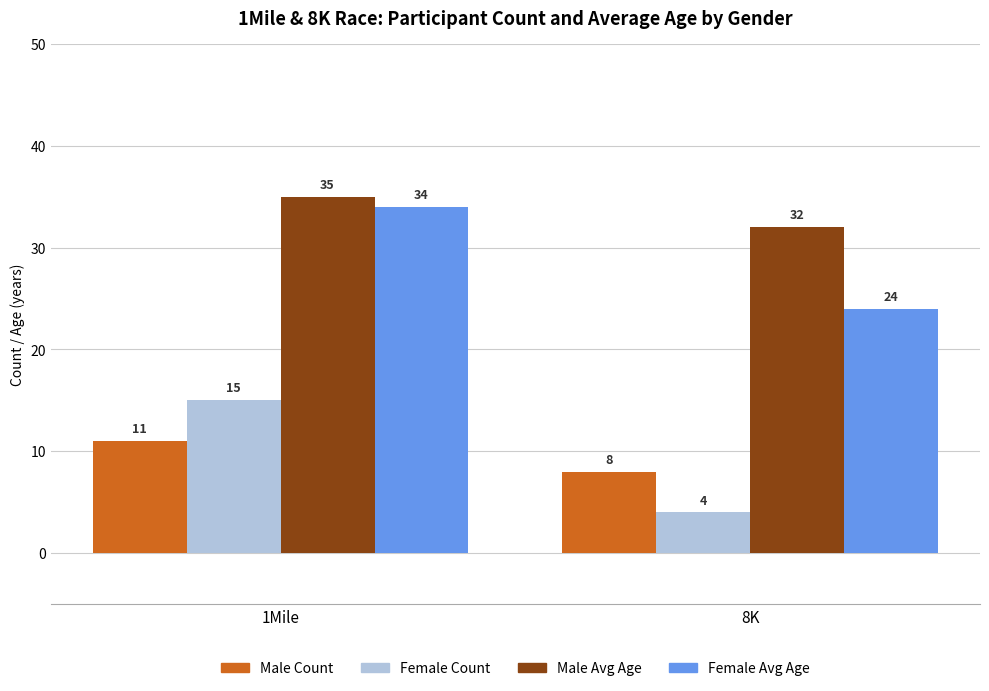

What are all the series names shown in the legend?

Male Count, Female Count, Male Avg Age, Female Avg Age